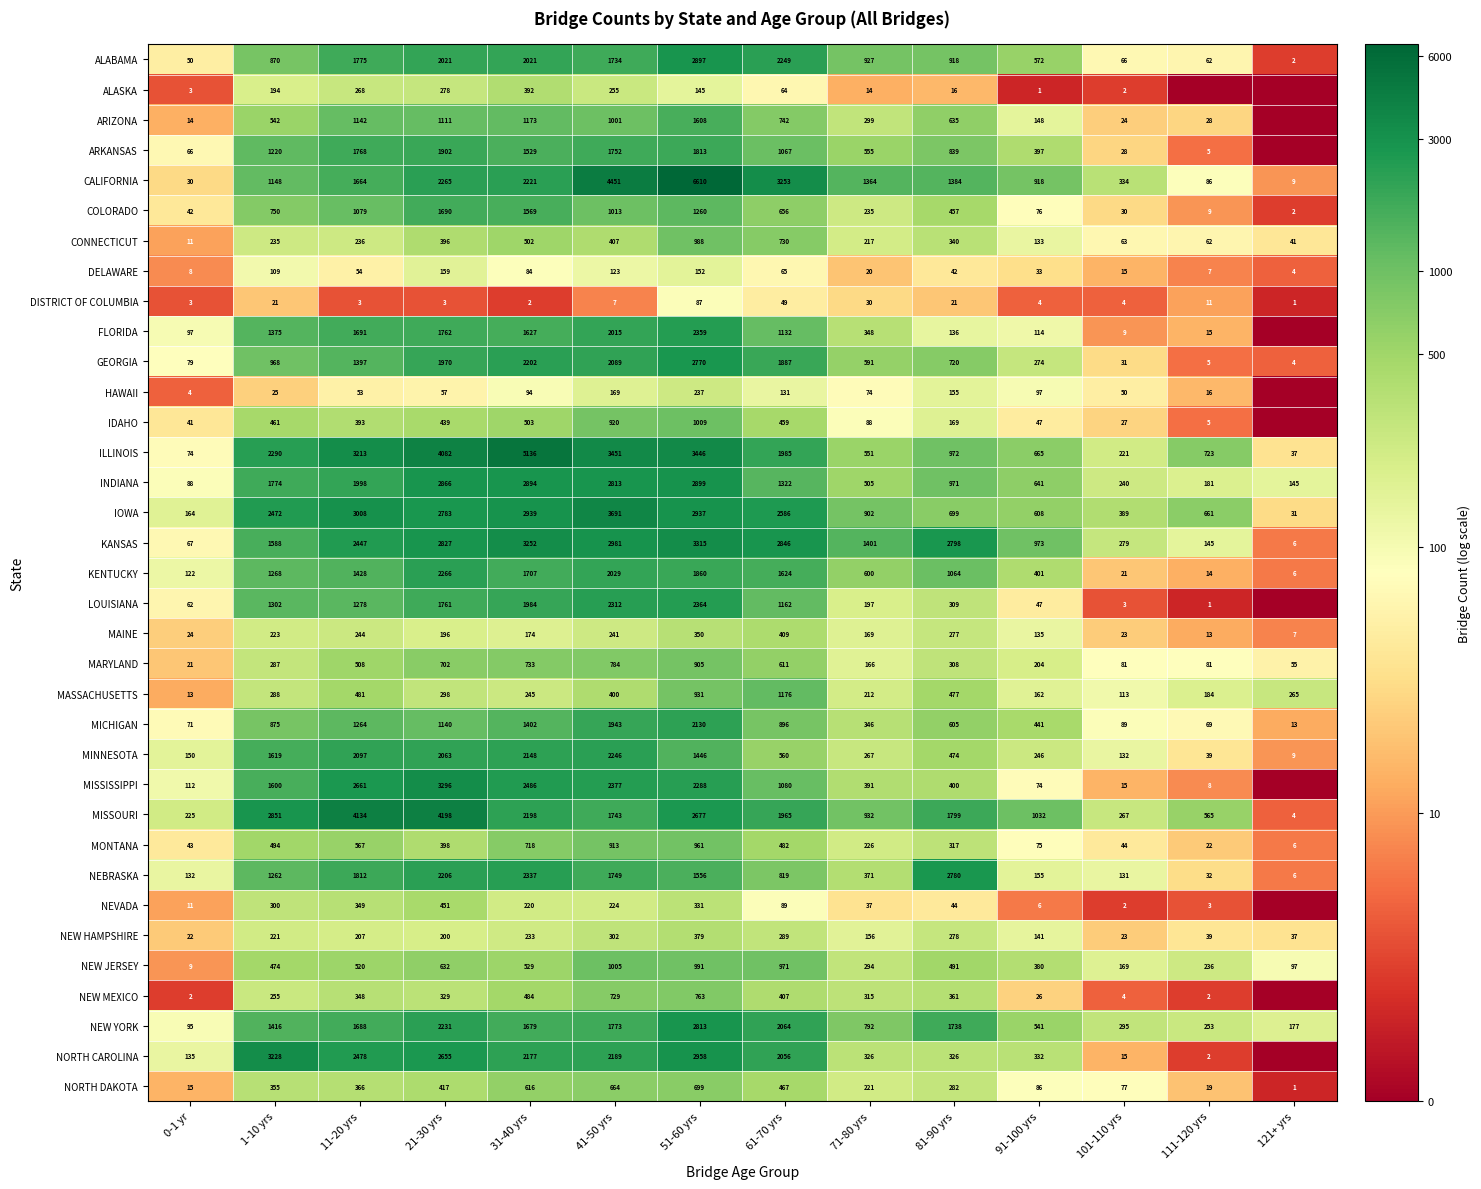

What is the spread (max minus min) of values at 51-60 yrs?

6523